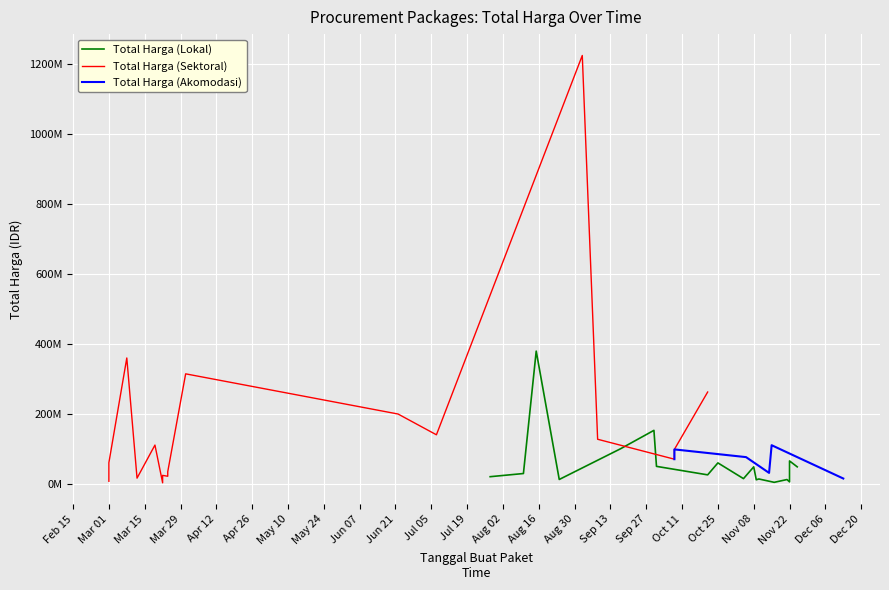

What is the maximum value shown in the chart?

1224682000